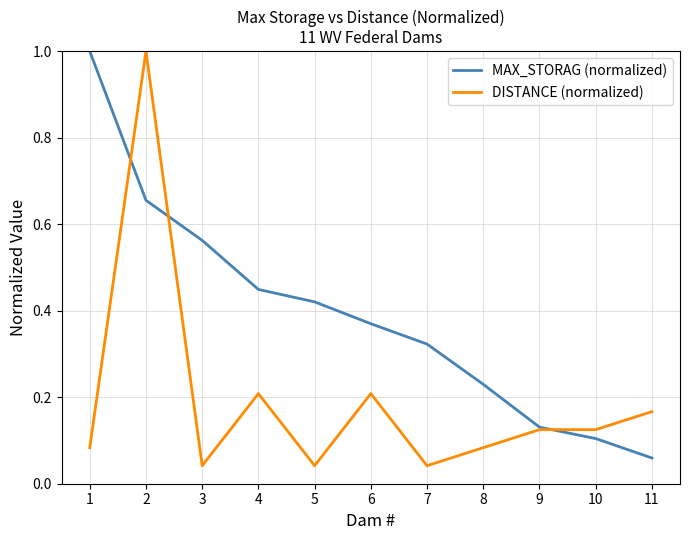

What is the greatest value displayed?

1.0